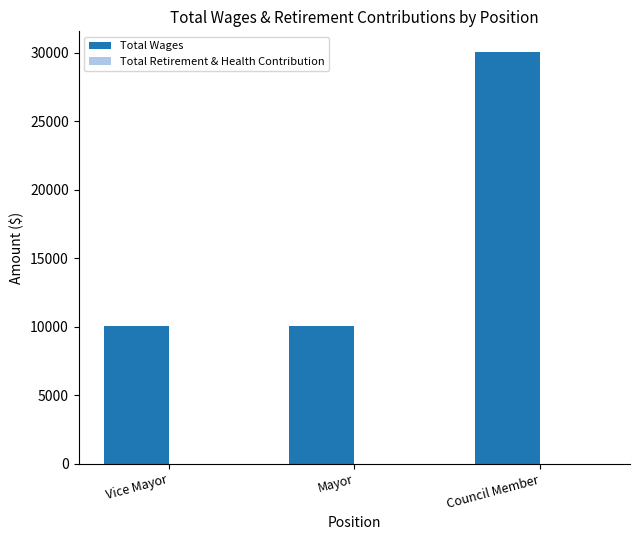

How many bars are there in total?

3